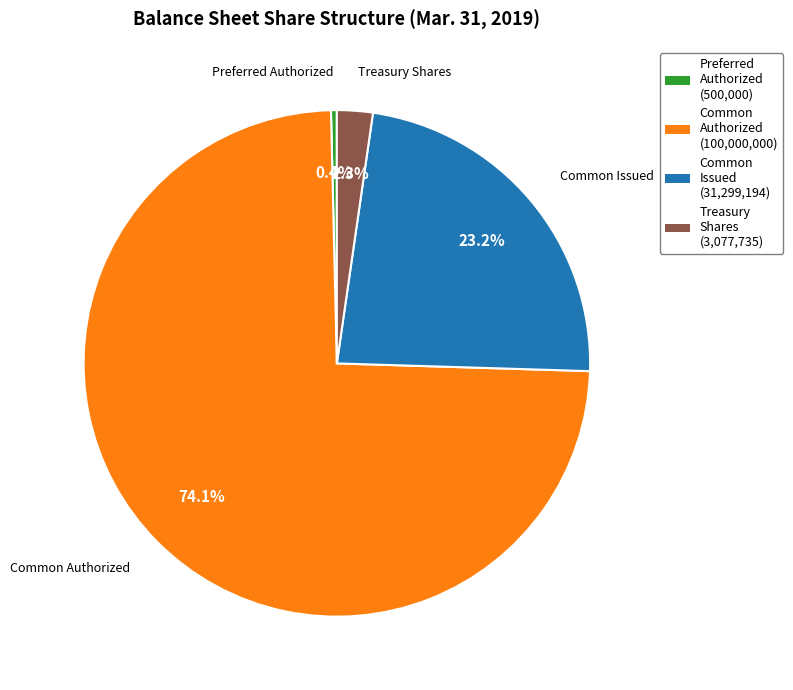

Is there a majority slice in this chart?

Yes